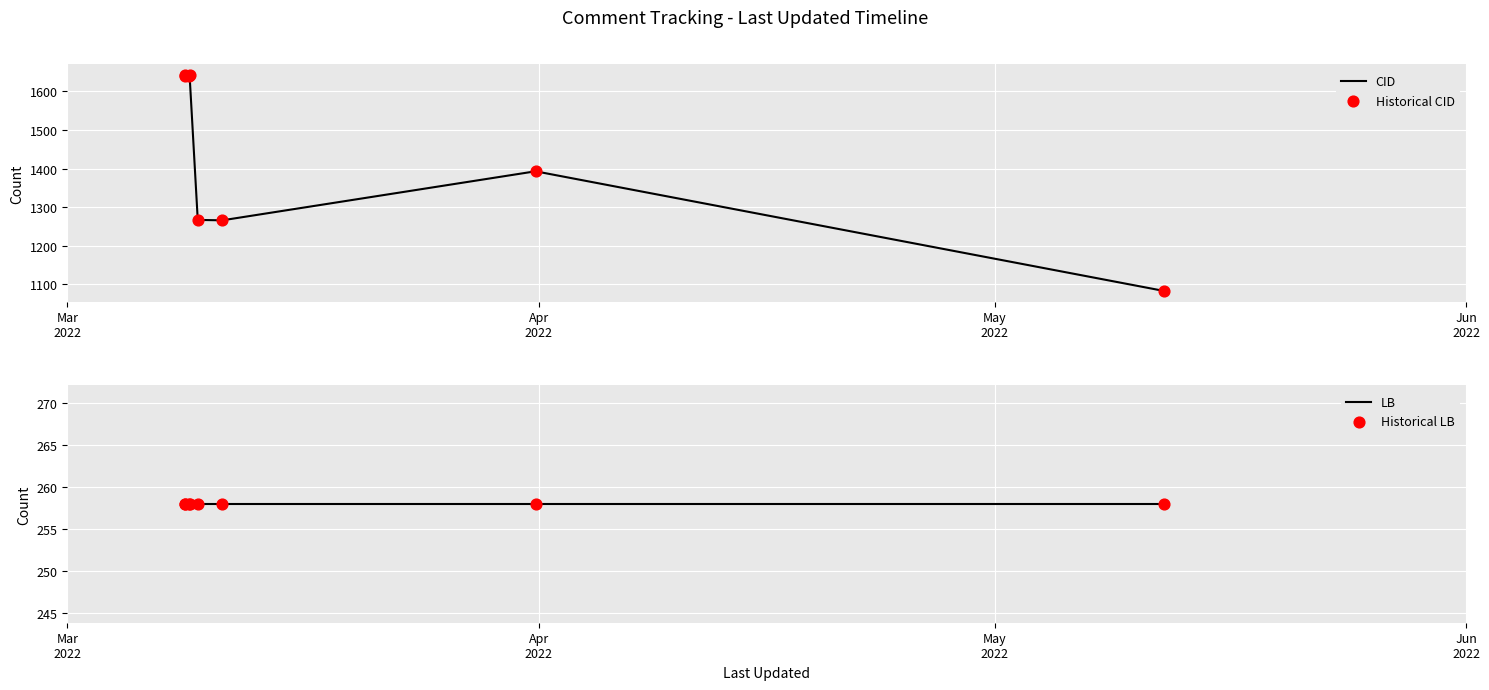

Which series has the largest Y range (max minus min)?

CID